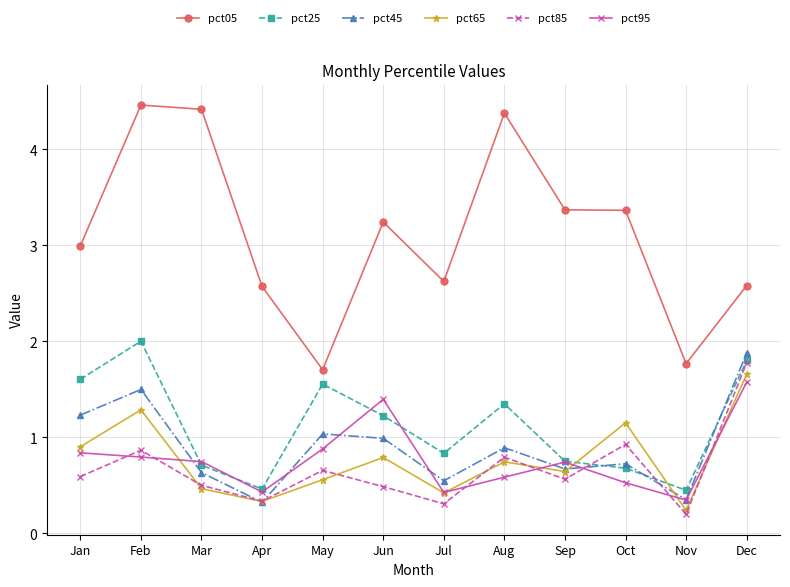

At which category does pct65 reach its first local peak?

Feb